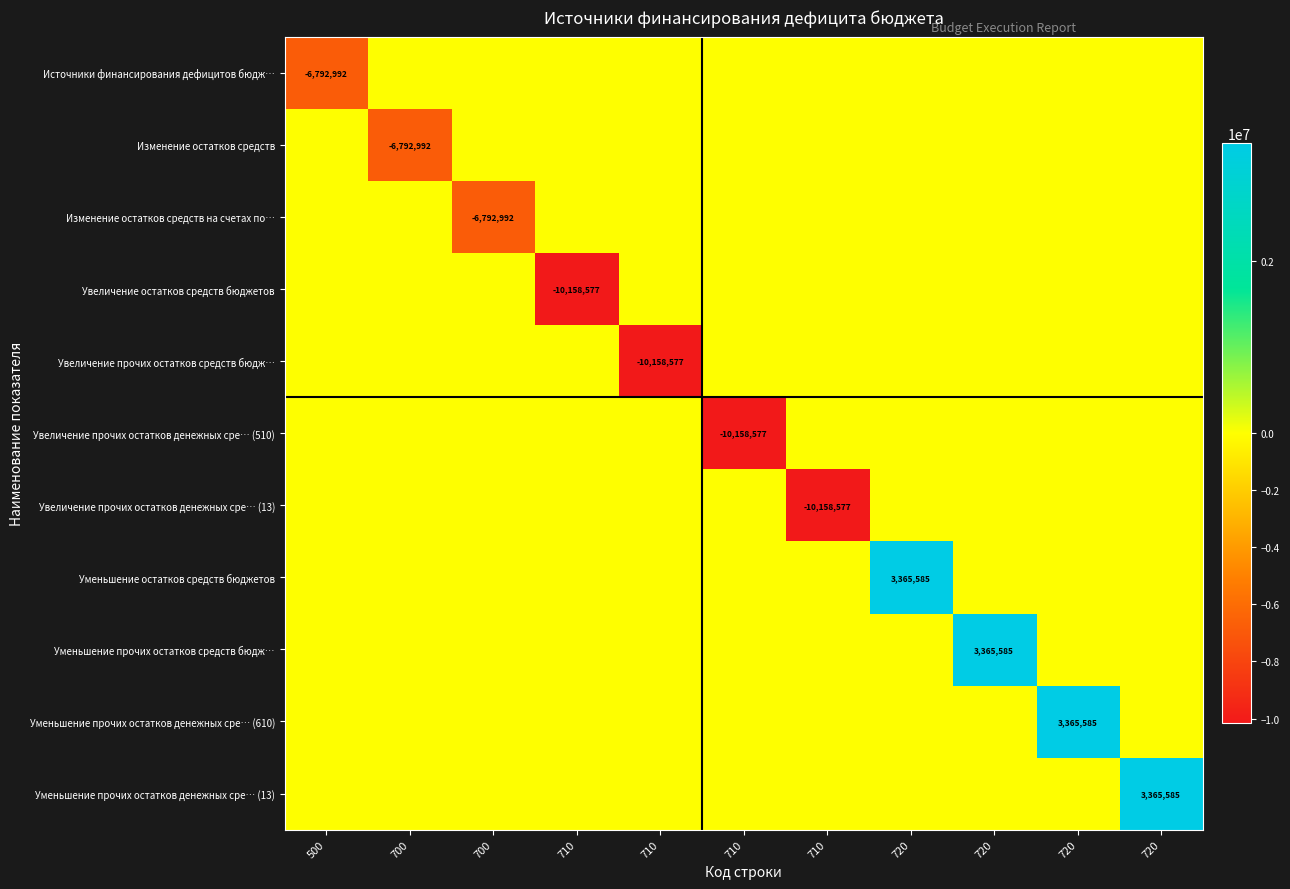

What is the difference between the maximum and minimum values in the Увеличение остатков средств бюджетов series?

10158576.5